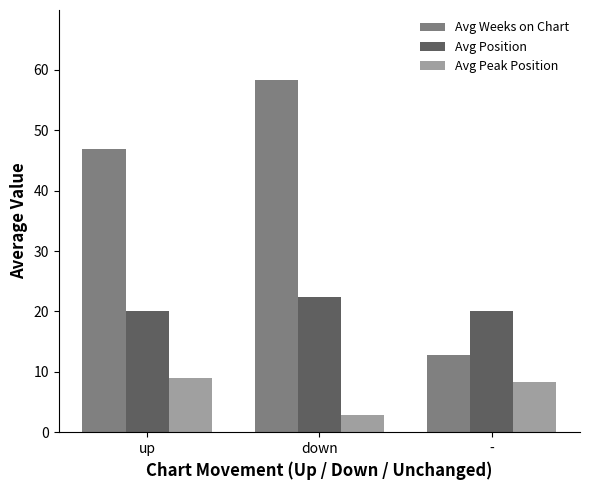

List the series in order of their peak value, lowest first.

Avg Peak Position, Avg Position, Avg Weeks on Chart